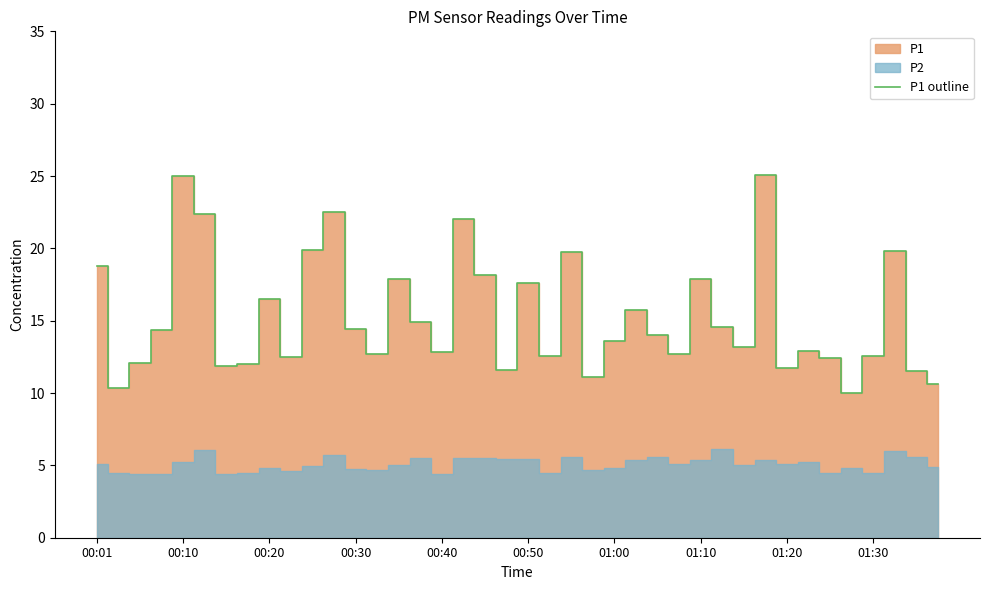

What is the sum of all values?

612.2